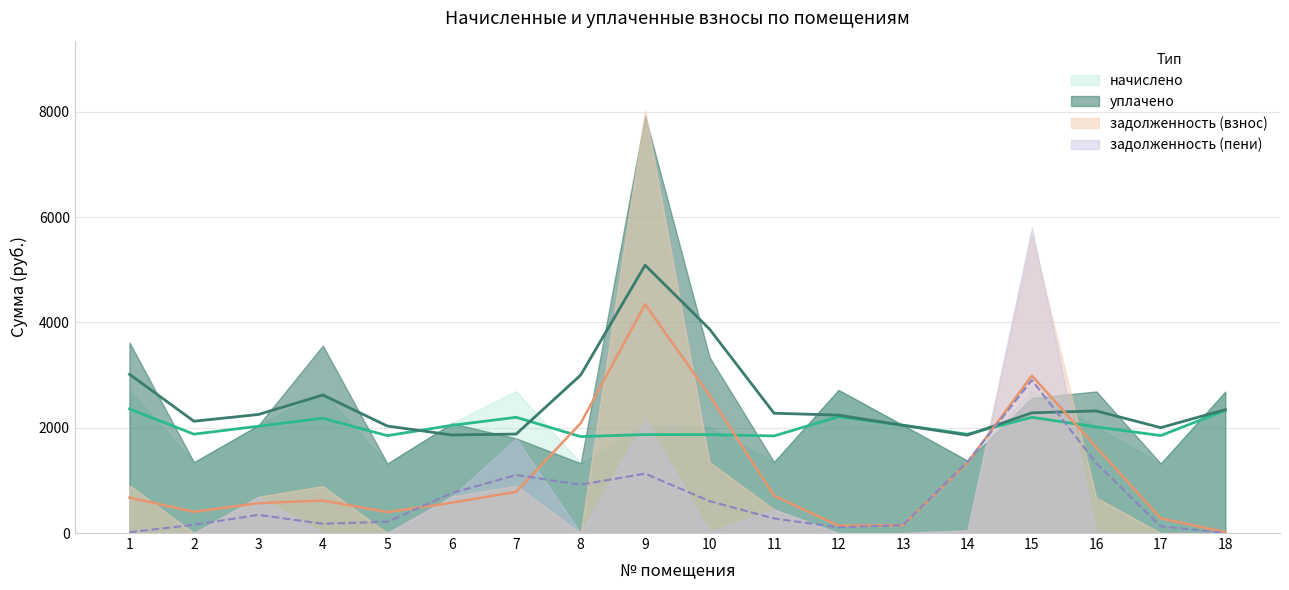

Is the value of задолженность (взнос) at 13 greater than the value of уплачено at 15?

No